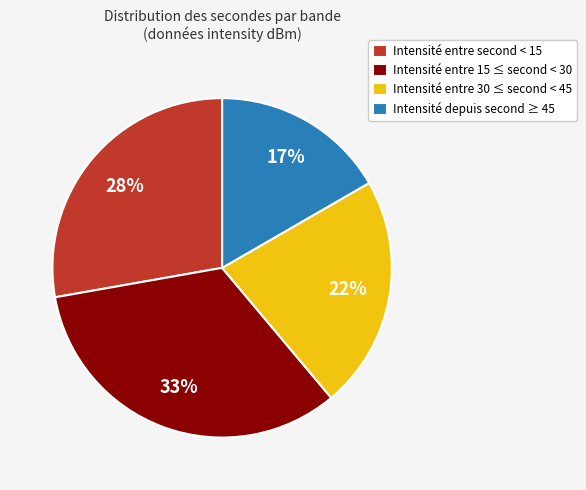

Rank the categories by value from lowest to highest.

Intensité depuis second ≥ 45, Intensité entre 30 ≤ second < 45, Intensité entre second < 15, Intensité entre 15 ≤ second < 30